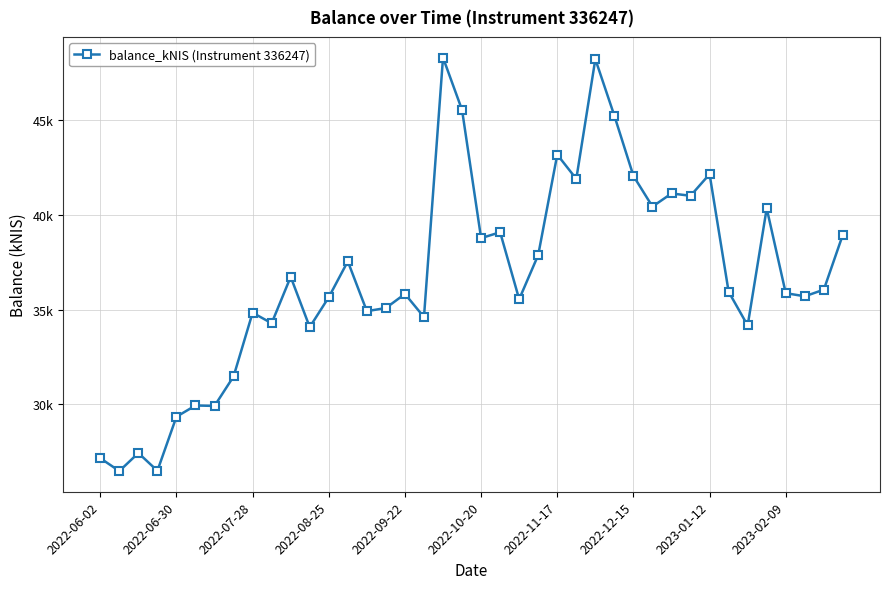

List the labels in order of value, largest first.

18, 26, 19, 27, 24, 32, 28, 25, 30, 31, 29, 35, 21, 39, 20, 23, 13, 10, 38, 33, 36, 16, 37, 12, 22, 15, 14, 2023-01-12, 17, 2023-02-09, 34, 11, 2022-12-15, 2022-10-20, 2022-11-17, 2022-09-22, 2022-07-28, 2022-06-02, 2022-08-25, 2022-06-30